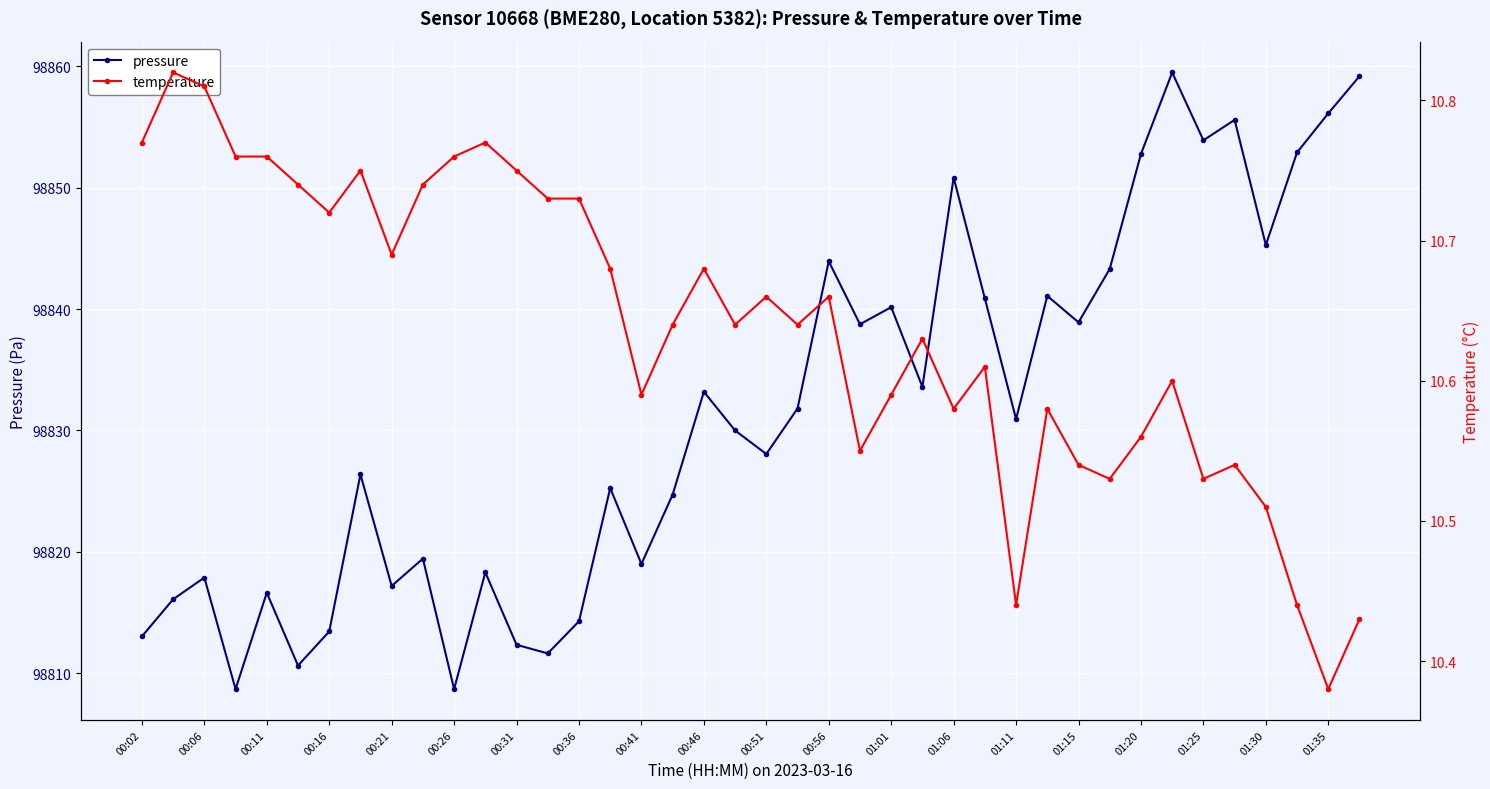

True or false: pressure has more than 0 points higher than both neighbors.

True